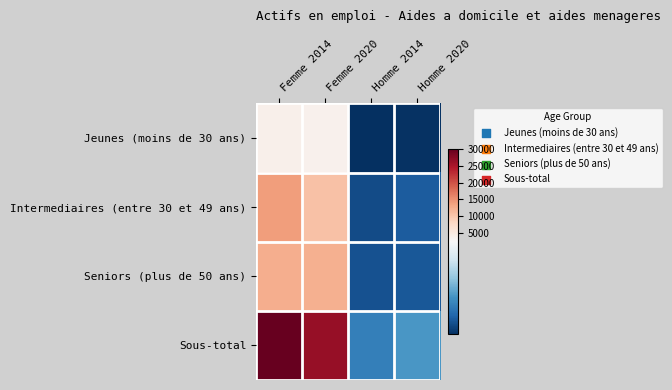

Which has a higher value, Homme 2020 or Femme 2020?

Femme 2020